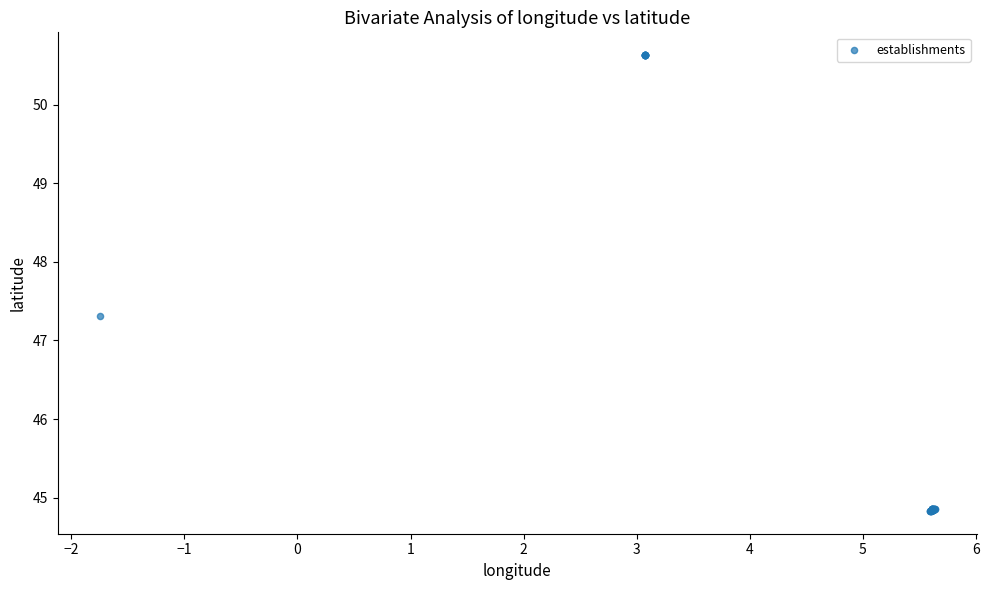

What Y value in the scatter plot is closest to 47?

47.3